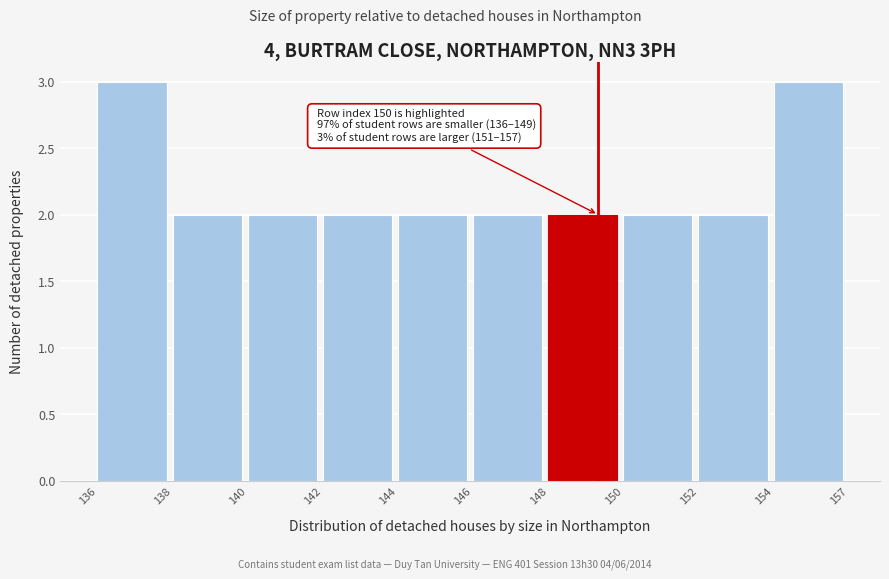

Reading right to left, what are all the values shown in this chart?

154=3	152=2	150=2	148=2	146=2	144=2	142=2	140=2	138=2	136=3